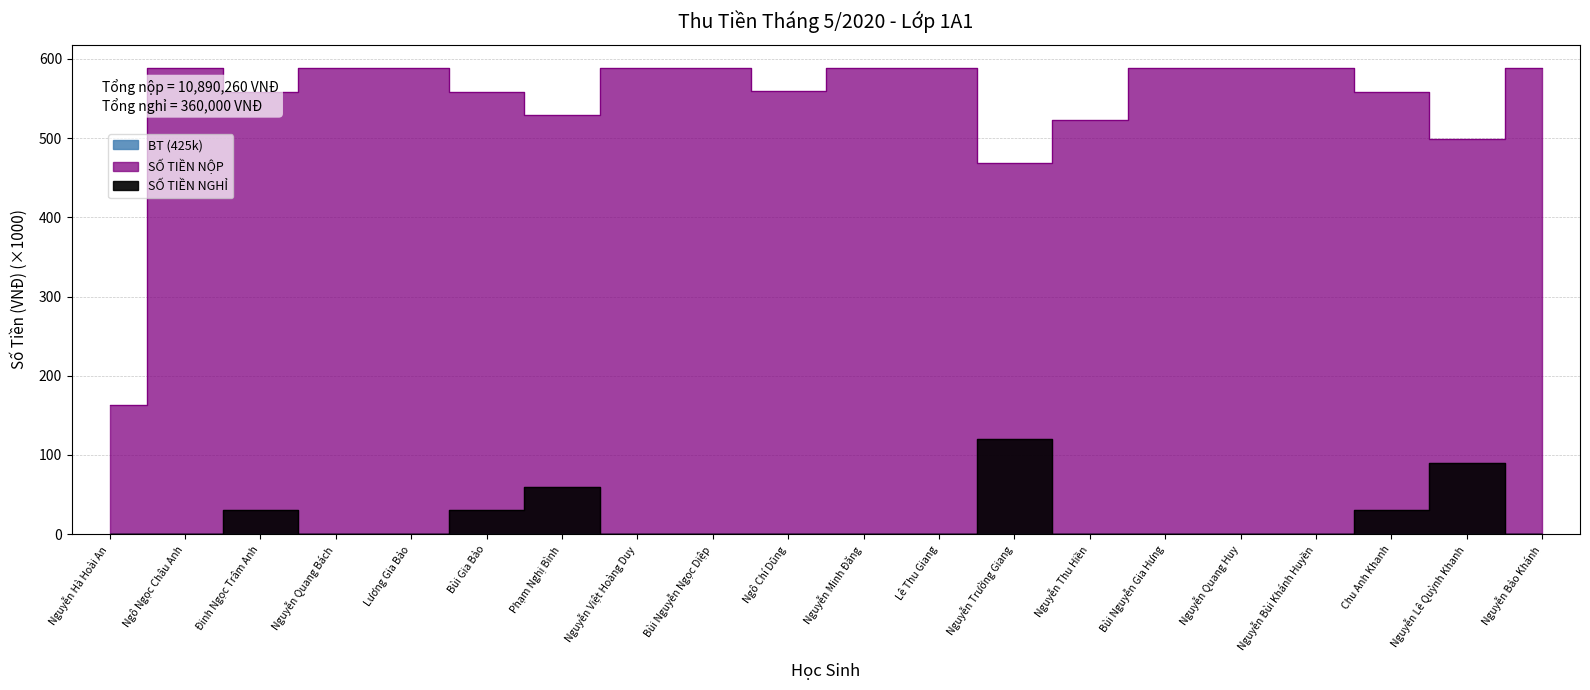

List the labels in order of SỐ TIỀN NGHỈ value, largest first.

Nguyễn Trường Giang, Nguyễn Lê Quỳnh Khanh, Phạm Nghị Bình, Đinh Ngọc Trâm Anh, Bùi Gia Bảo, Chu Anh Khanh, Nguyễn Hà Hoài An, Ngô Ngọc Châu Anh, Nguyễn Quang Bách, Lương Gia Bảo, Nguyễn Việt Hoàng Duy, Bùi Nguyễn Ngọc Diệp, Ngô Chí Dũng, Nguyễn Minh Đăng, Lê Thu Giang, Nguyễn Thu Hiền, Bùi Nguyễn Gia Hưng, Nguyễn Quang Huy, Nguyễn Bùi Khánh Huyền, Nguyễn Bảo Khánh